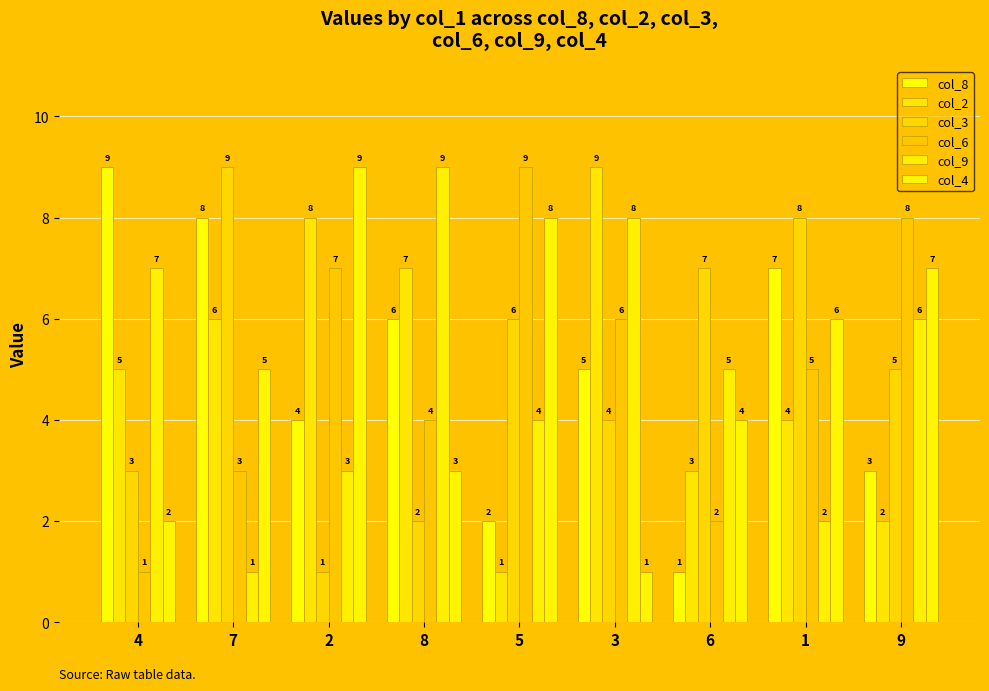

The col_4 series shows 13 at 2. True or false?

False